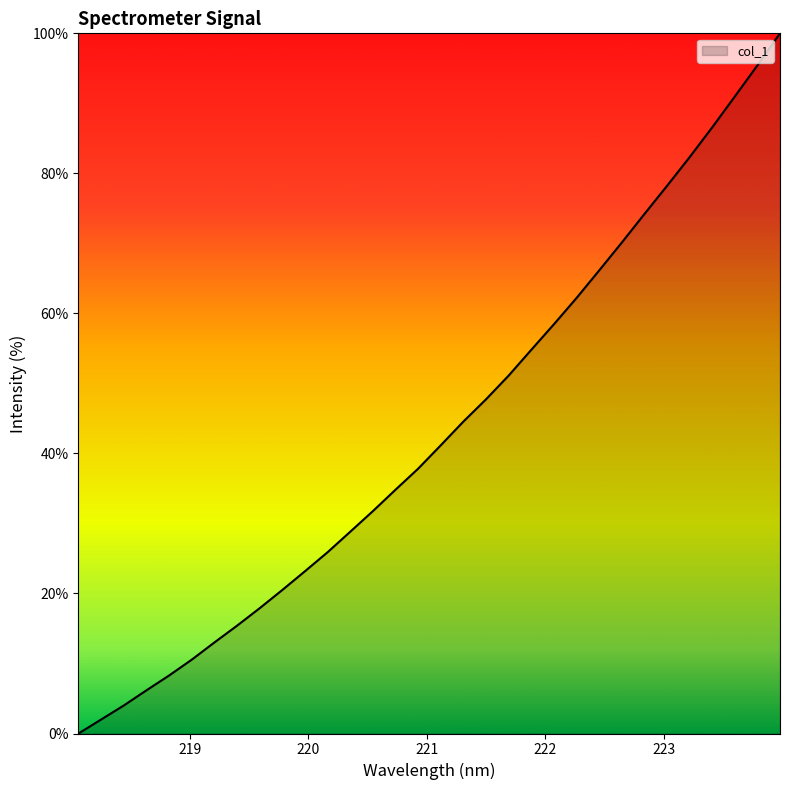

What is the maximum value shown in the chart?

100.0